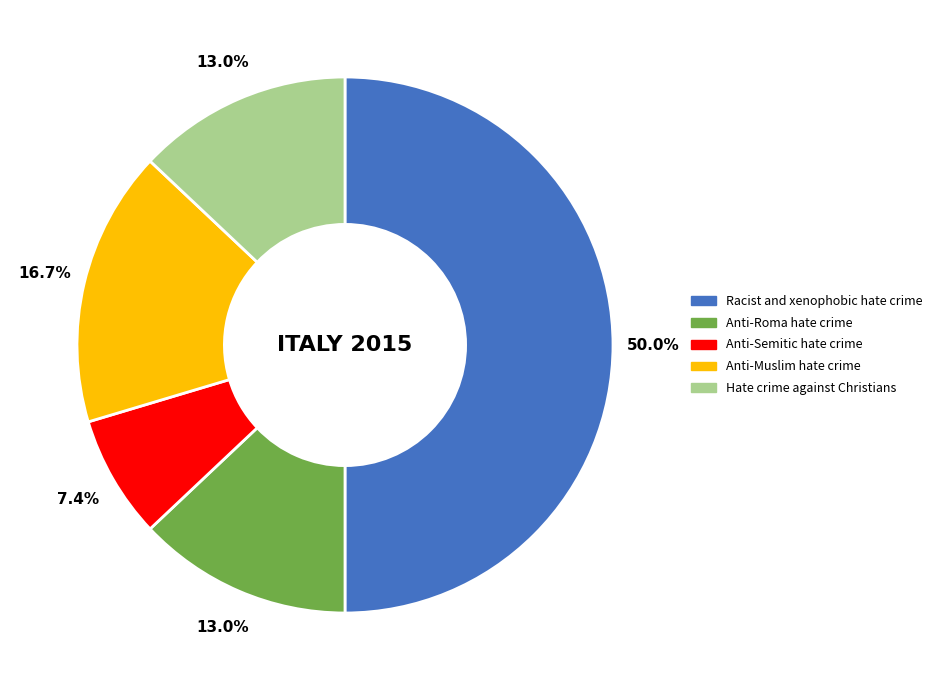

Does Anti-Roma hate crime account for over 50% of the chart?

No